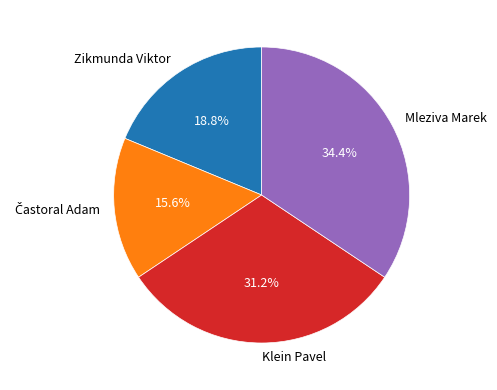

How many slices are in this pie chart?

4